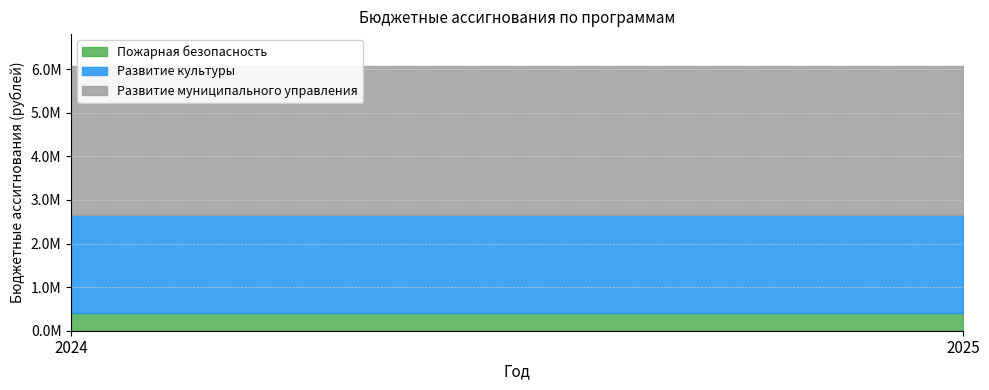

What is the sum of the Развитие культуры values at 2024 and 2025?

4519400